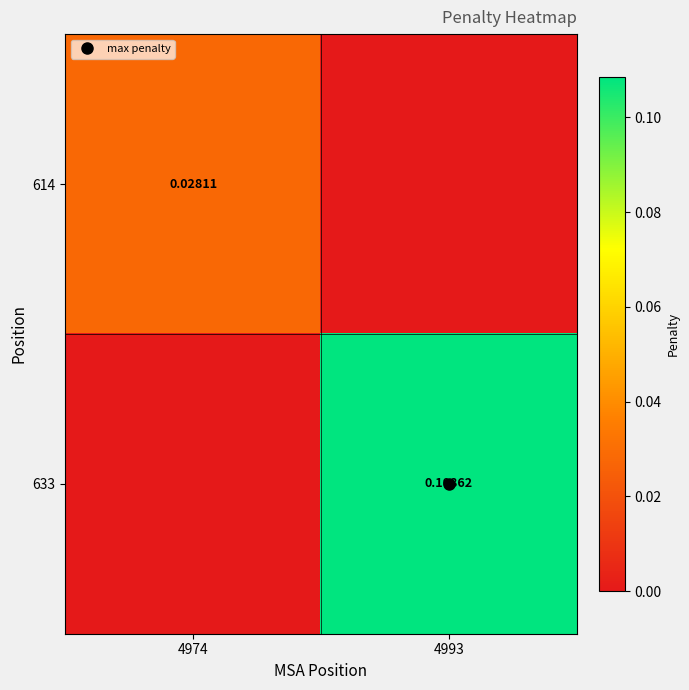

The 633 series shows -0.0 at 4974. True or false?

False